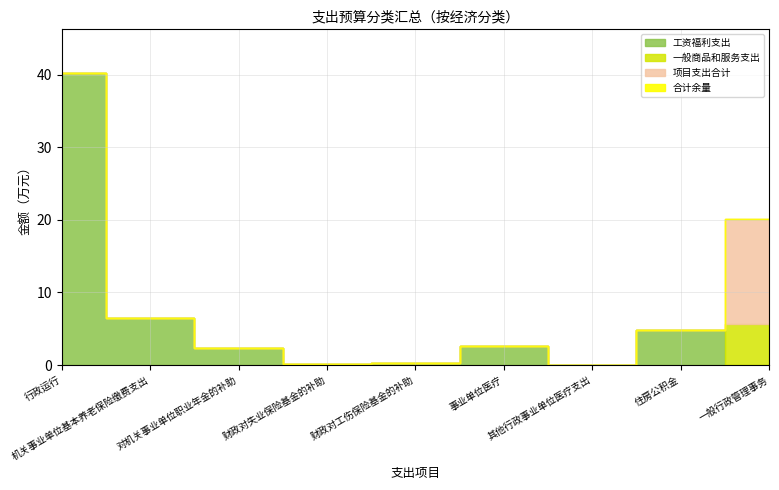

Reading left to right, extract all data points from this chart.

合计: 行政运行=40.2	机关事业单位基本养老保险缴费支出=6.4	对机关事业单位职业年金的补助=2.4	财政对失业保险基金的补助=0.2	财政对工伤保险基金的补助=0.3	事业单位医疗=2.6	其他行政事业单位医疗支出=0.1	住房公积金=4.8	一般行政管理事务=20.1
基本支出合计: 行政运行=40.2	机关事业单位基本养老保险缴费支出=6.4	对机关事业单位职业年金的补助=2.4	财政对失业保险基金的补助=0.2	财政对工伤保险基金的补助=0.3	事业单位医疗=2.6	其他行政事业单位医疗支出=0.1	住房公积金=4.8	一般行政管理事务=5.7
工资福利支出: 行政运行=40.2	机关事业单位基本养老保险缴费支出=6.4	对机关事业单位职业年金的补助=2.4	财政对失业保险基金的补助=0.2	财政对工伤保险基金的补助=0.3	事业单位医疗=2.6	其他行政事业单位医疗支出=0.1	住房公积金=4.8	一般行政管理事务=0.0
一般商品和服务支出: 行政运行=0.0	机关事业单位基本养老保险缴费支出=0.0	对机关事业单位职业年金的补助=0.0	财政对失业保险基金的补助=0.0	财政对工伤保险基金的补助=0.0	事业单位医疗=0.0	其他行政事业单位医疗支出=0.0	住房公积金=0.0	一般行政管理事务=5.7
项目支出合计: 行政运行=0.0	机关事业单位基本养老保险缴费支出=0.0	对机关事业单位职业年金的补助=0.0	财政对失业保险基金的补助=0.0	财政对工伤保险基金的补助=0.0	事业单位医疗=0.0	其他行政事业单位医疗支出=0.0	住房公积金=0.0	一般行政管理事务=14.4